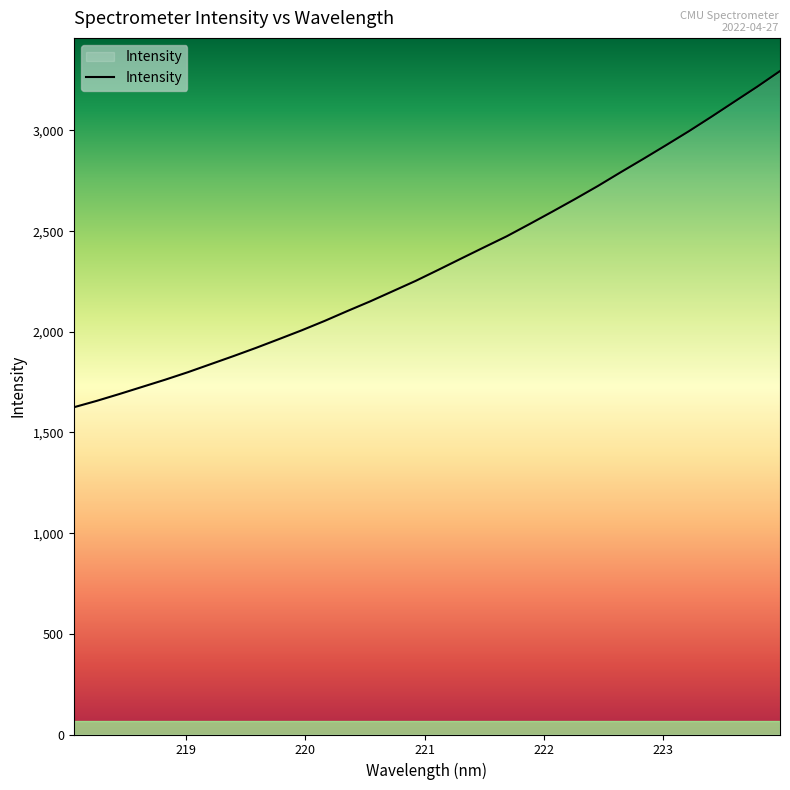

How many categories are shown in the chart?

32